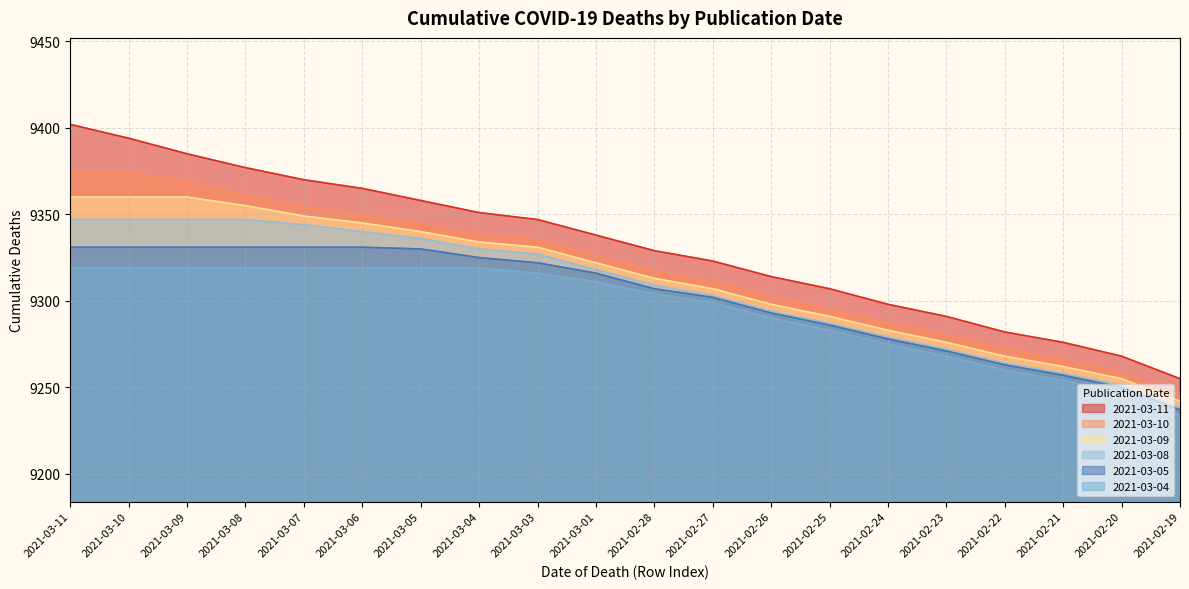

True or false: 2021-03-04 has more than 1 points higher than both neighbors.

False